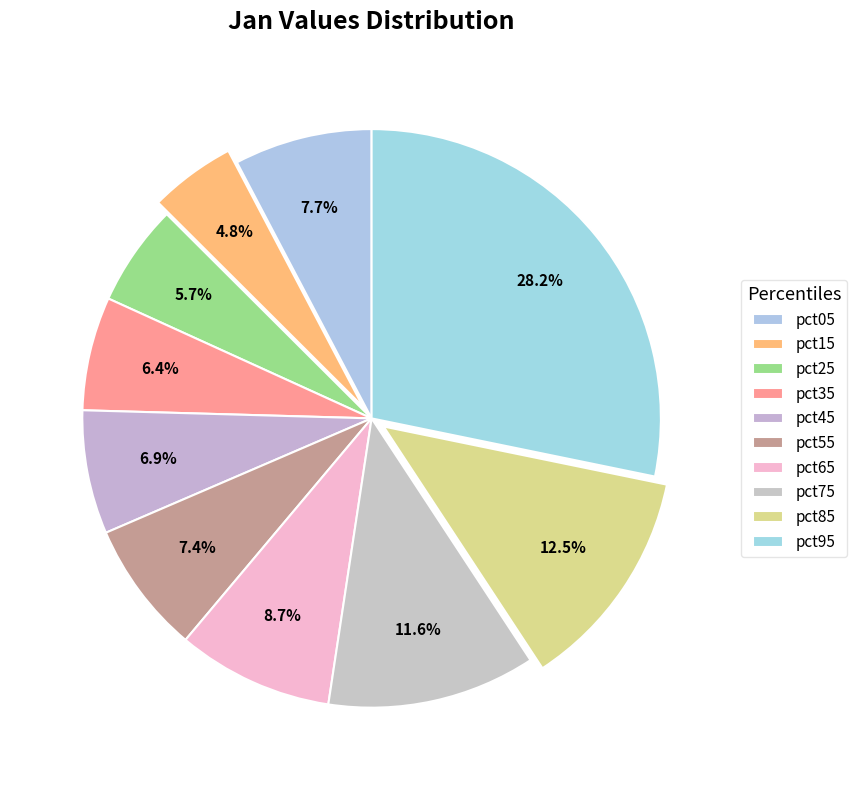

Does any single category account for the majority?

No